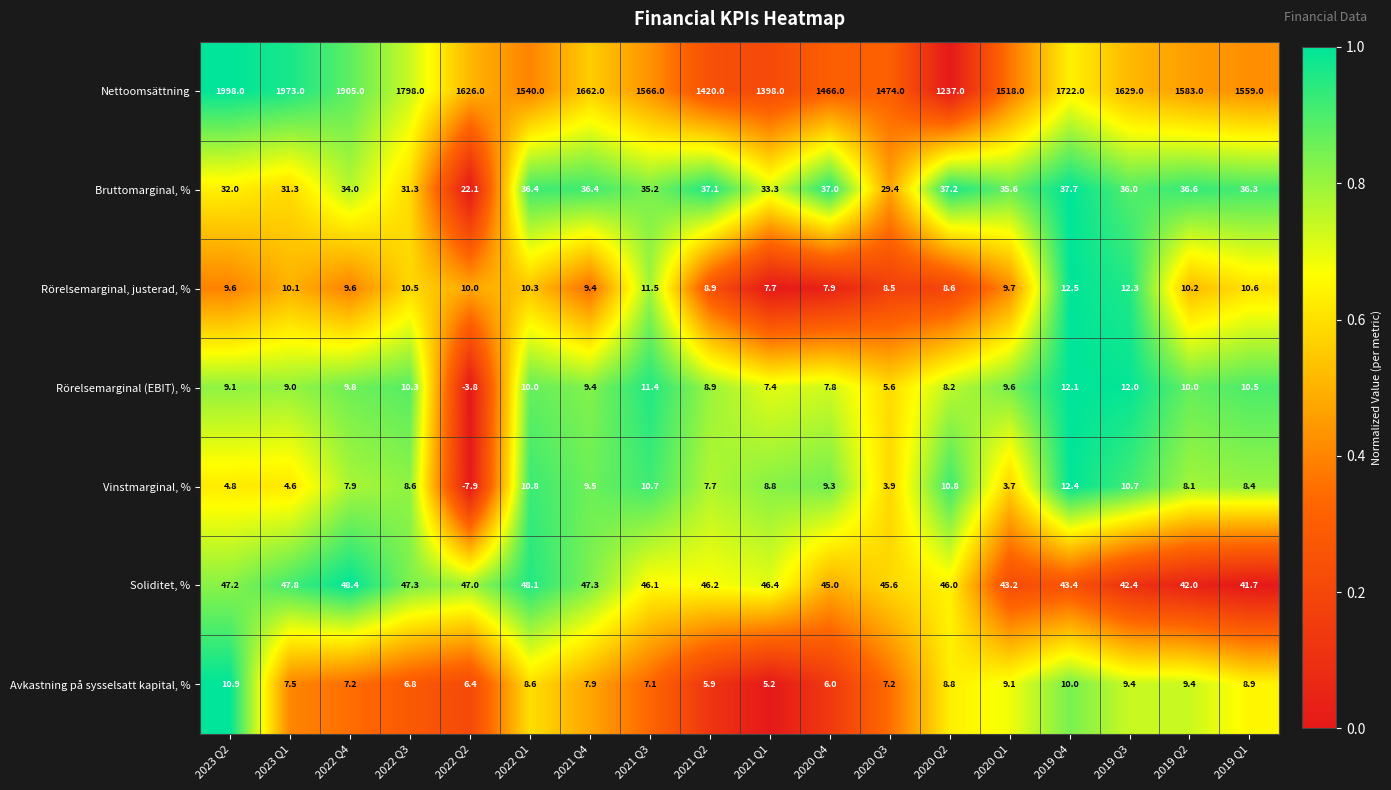

Which category has the highest value across all series?

2023 Q2